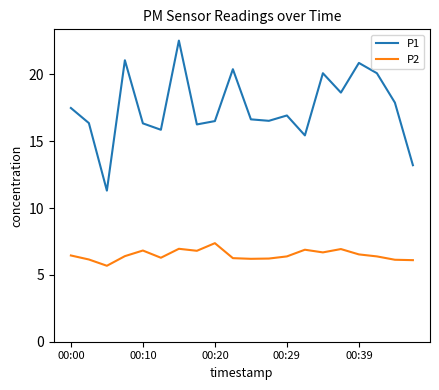

What is the lowest value of the P2 series?

5.7